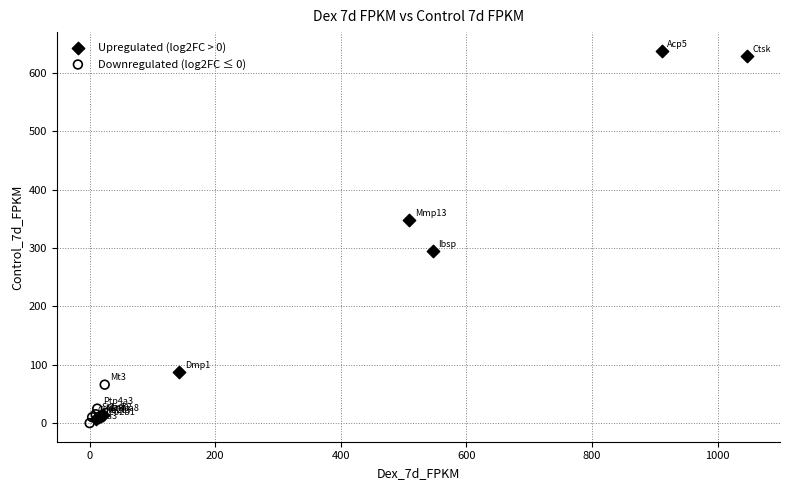

Which series contains the highest Y value?

Upregulated (log2FC > 0)